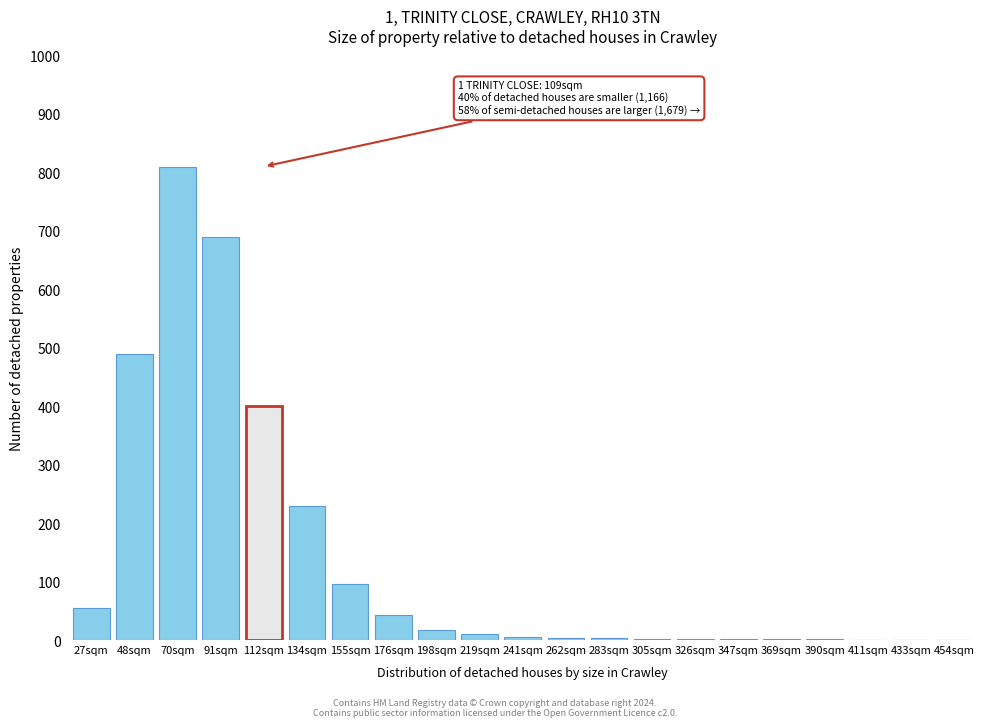

What is the sum of all values?

2860